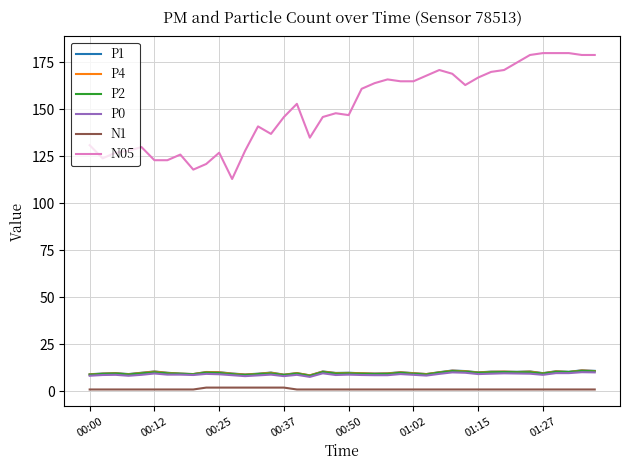

What is the difference between the maximum and second lowest values in the P1 series?

2.3